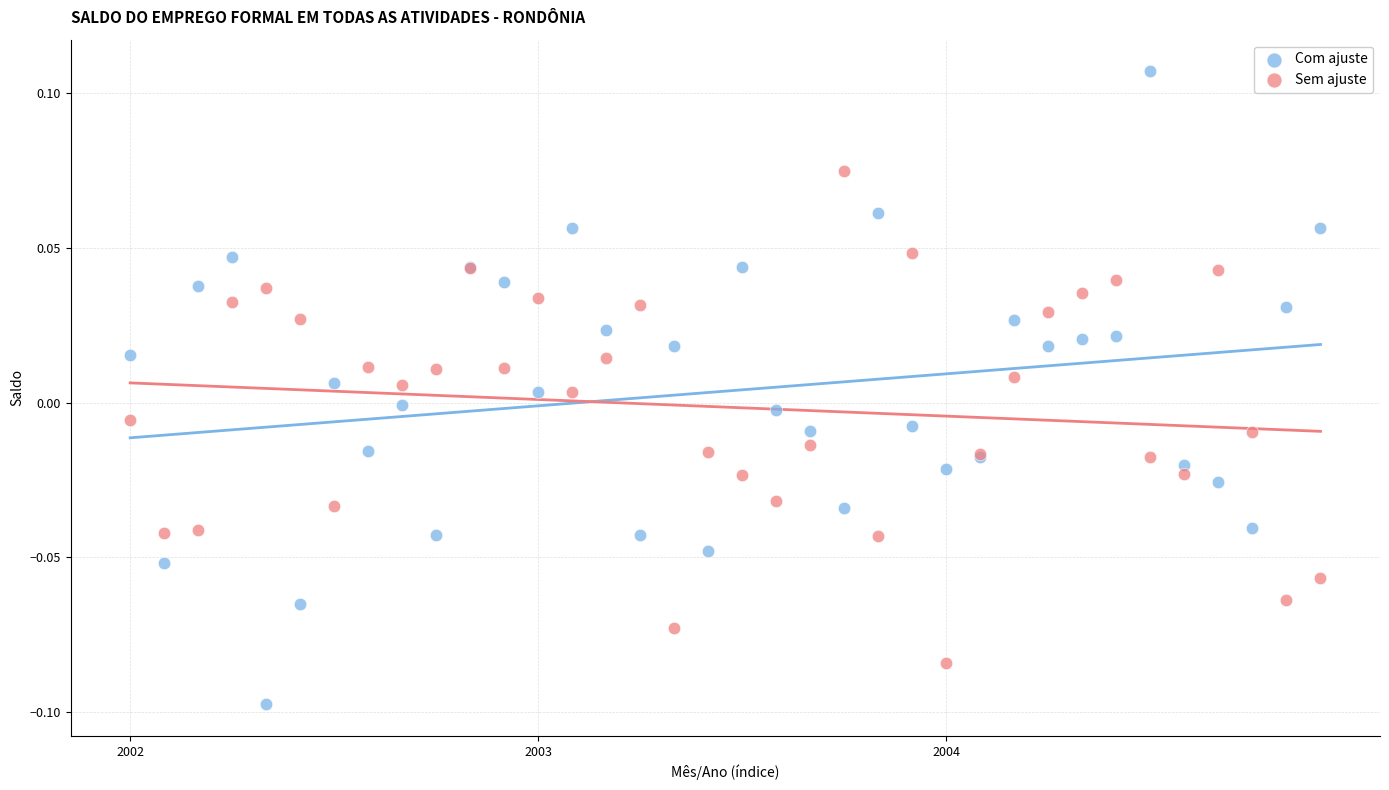

Which series has the largest Y range (max minus min)?

Com ajuste